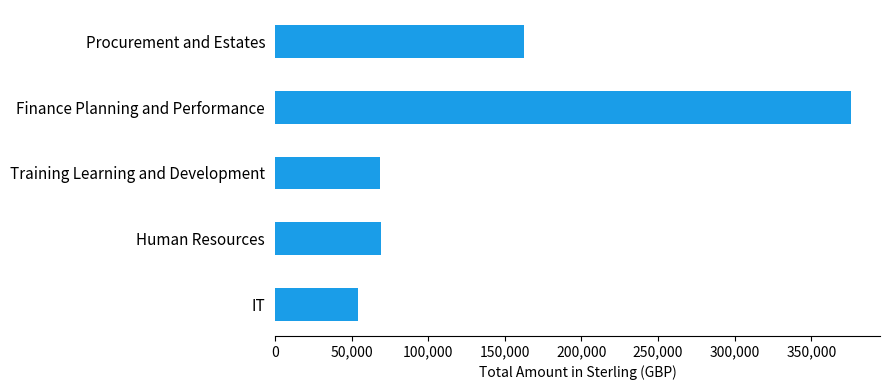

What is the change in value from Procurement and Estates to Human Resources?

-93570.9